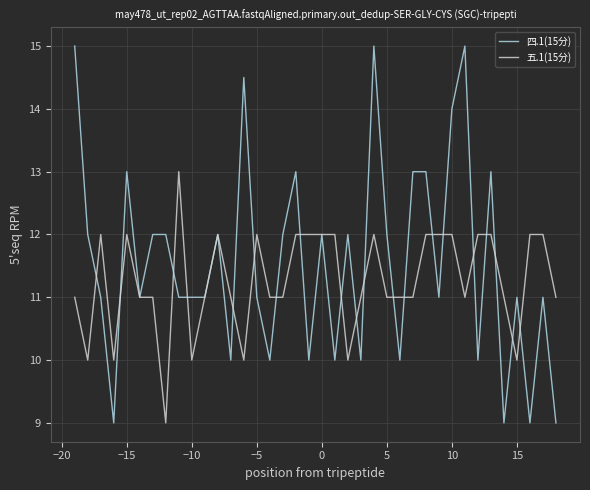

Which series has the largest total across all categories?

四.1(15分)